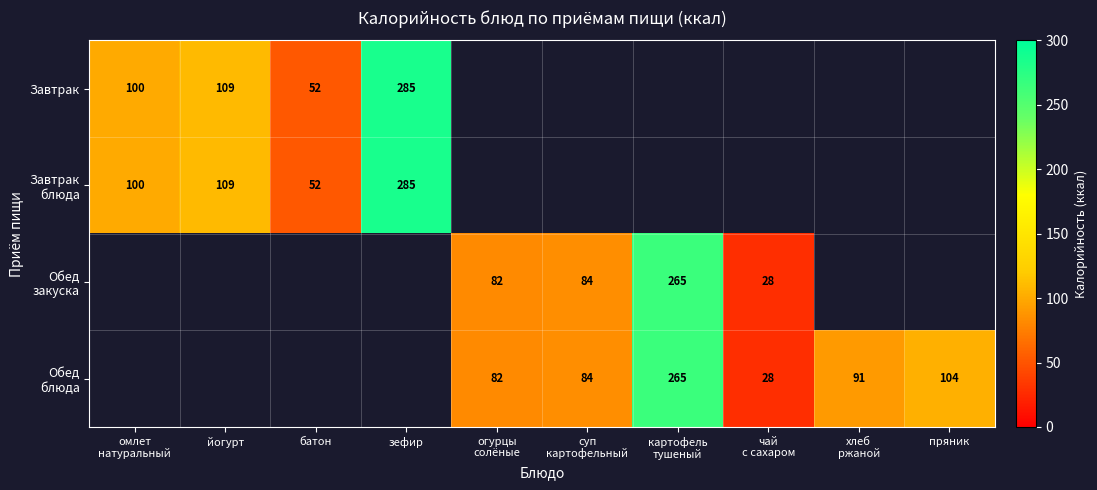

What is the difference between the Завтрак values at батон and йогурт?

57